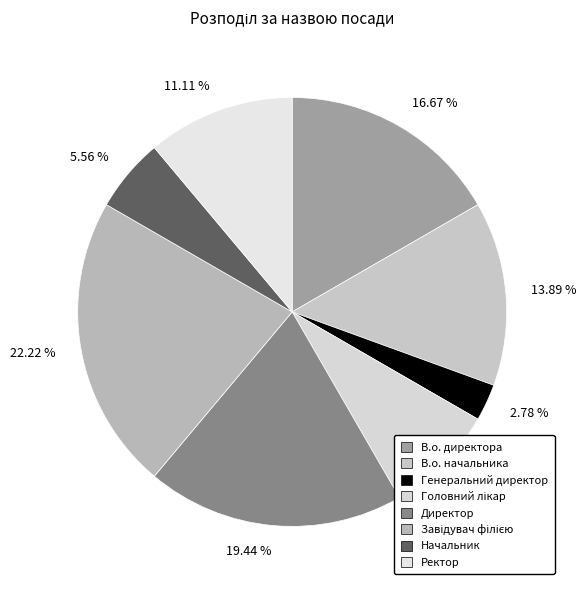

Rank the categories by value from lowest to highest.

2.78 %, 5.56 %, 8.33 %, 11.11 %, 13.89 %, 16.67 %, 19.44 %, 22.22 %